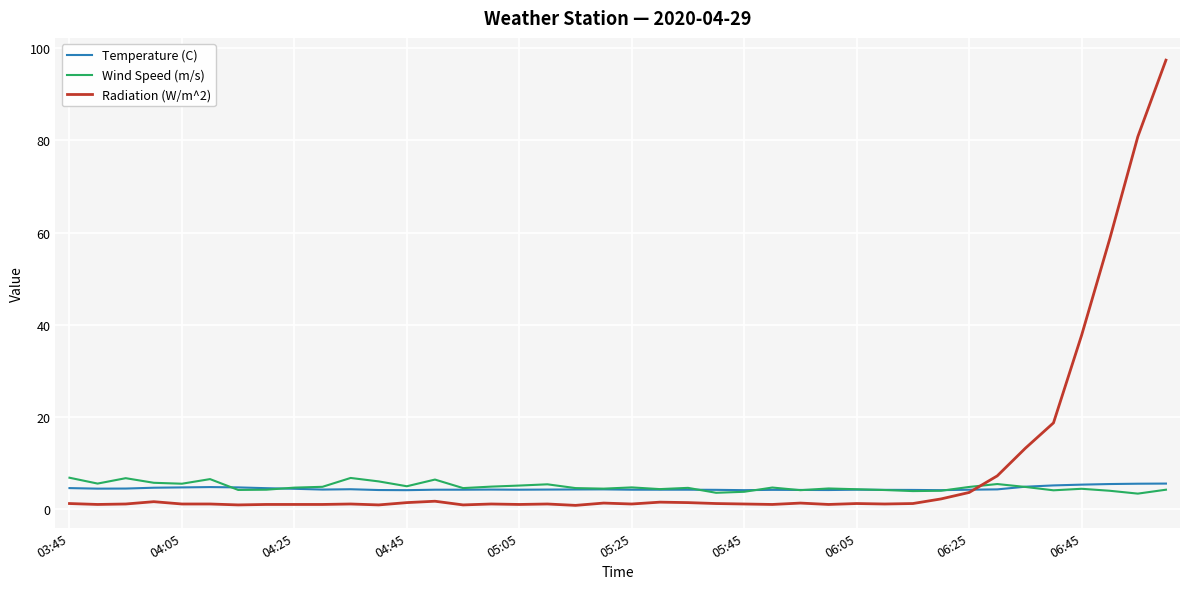

What is the lowest value of the Temperature (C) series?

4.1